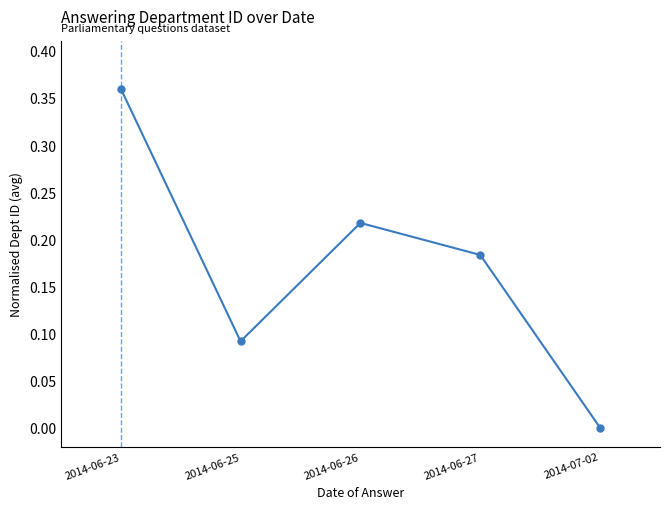

What is the sum of the values at 2014-06-27 and 2014-06-25?

0.3